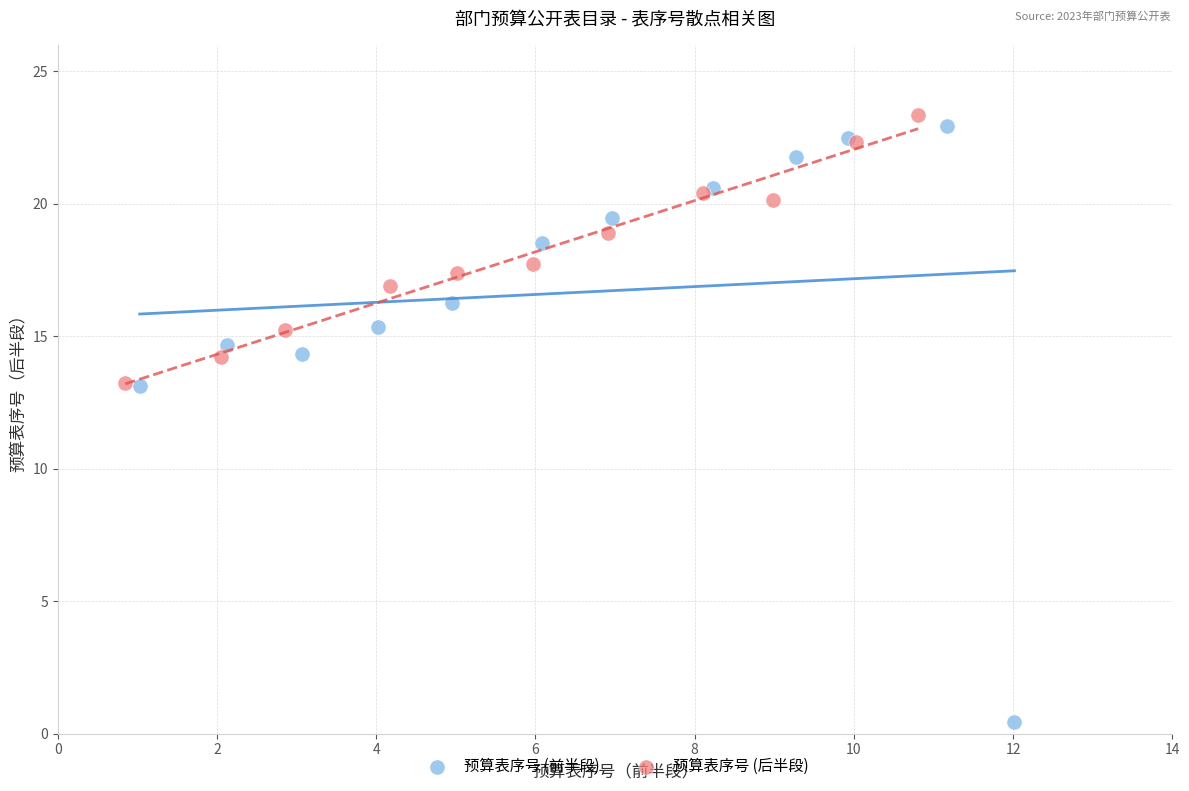

Which series contains the lowest Y value?

预算表序号 (前半段)